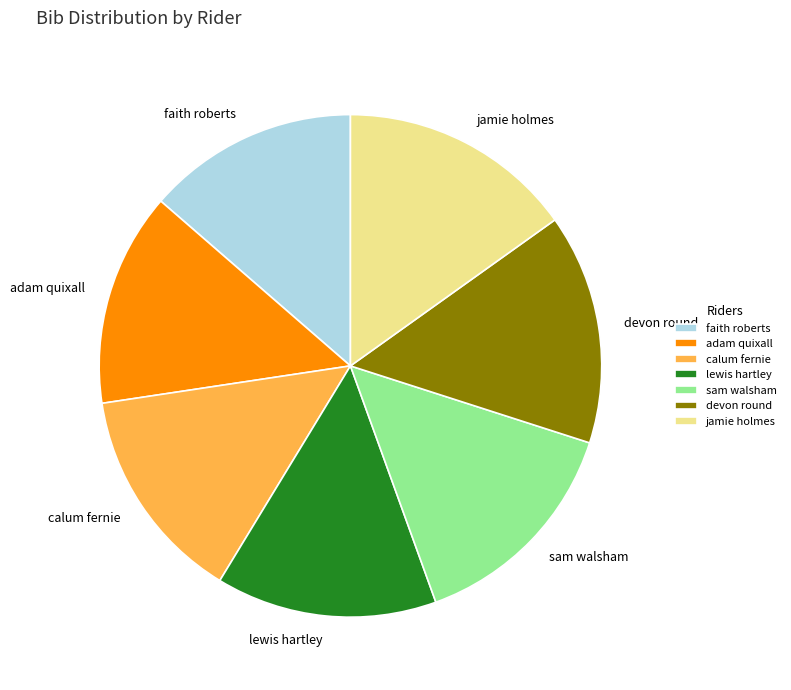

How many segments does this pie chart have?

7